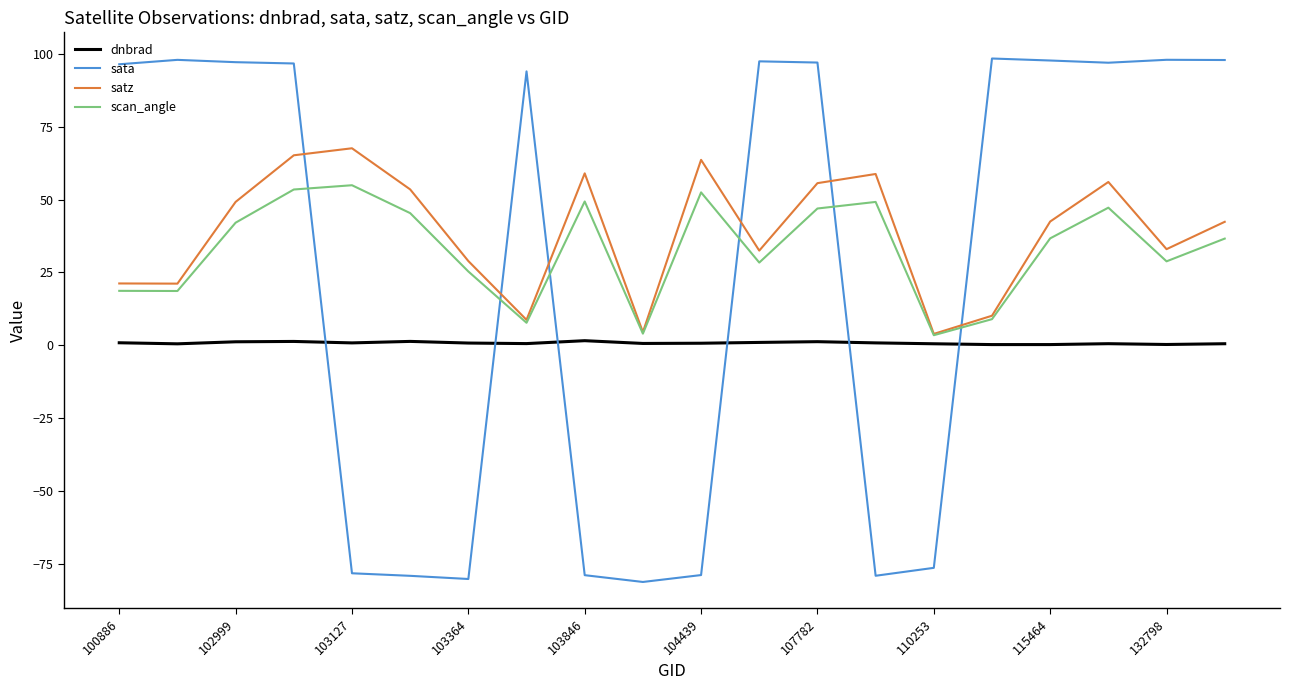

Which series has the largest range (max minus min)?

sata